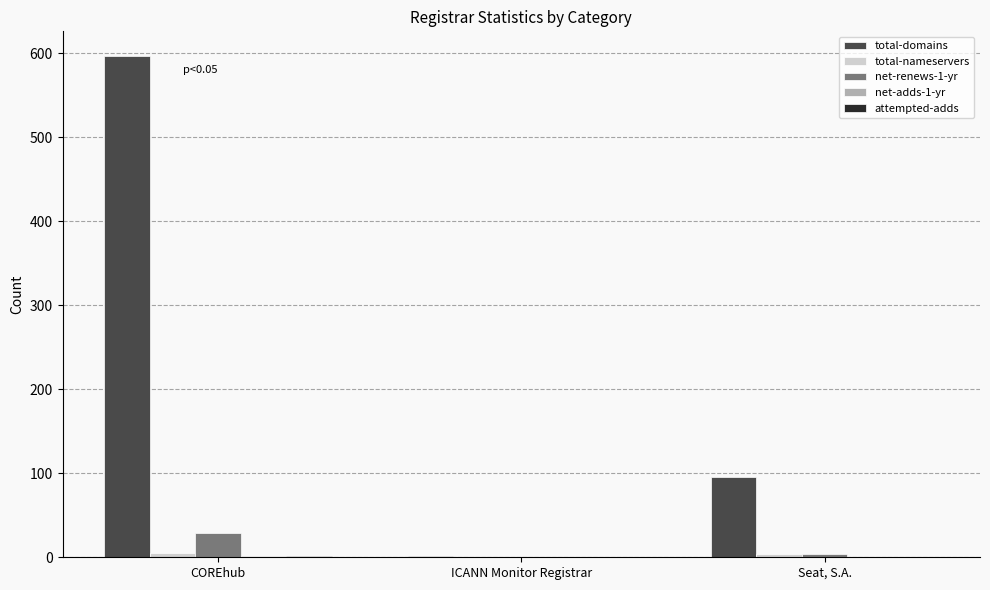

At which category does the chart reach its peak across all series?

COREhub